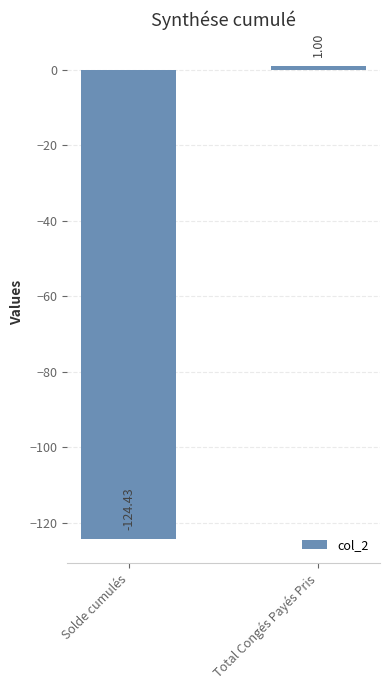

Reading left to right, list all the values displayed in this chart.

-124.4	1.0